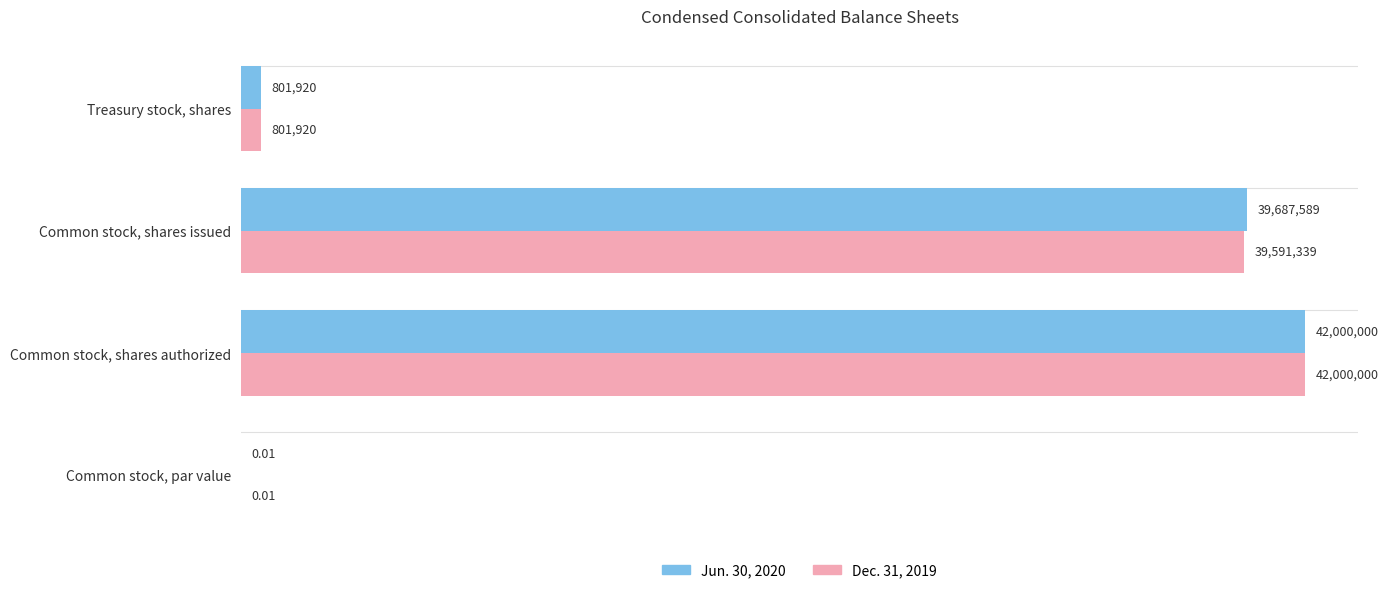

What are all the series names shown in the legend?

Jun. 30, 2020, Dec. 31, 2019